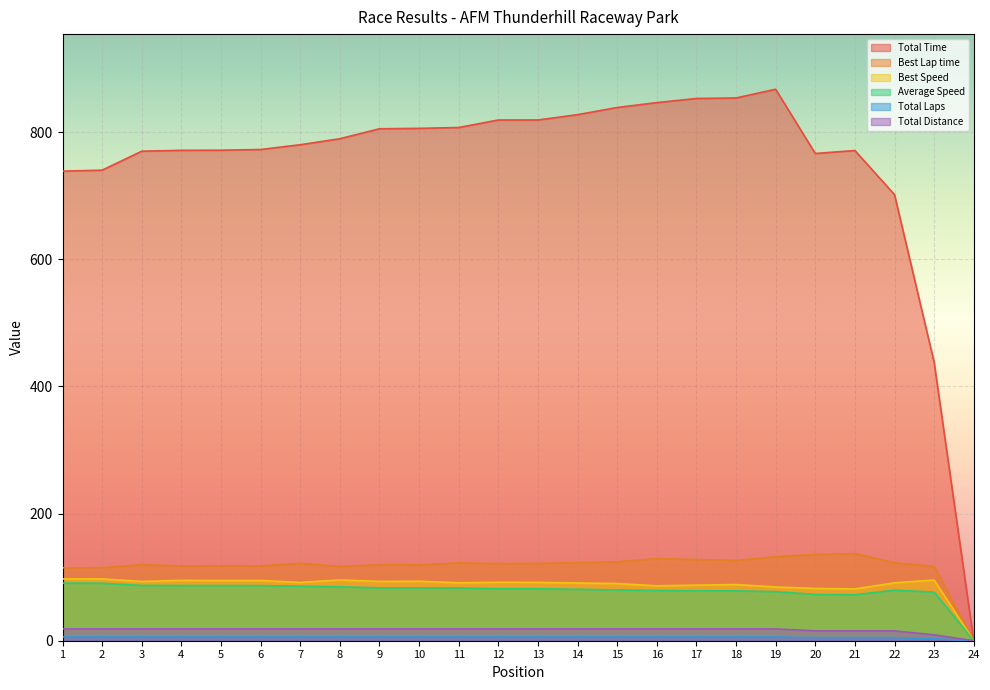

What is the sum of the Best Speed values at 18 and 9?

181.6